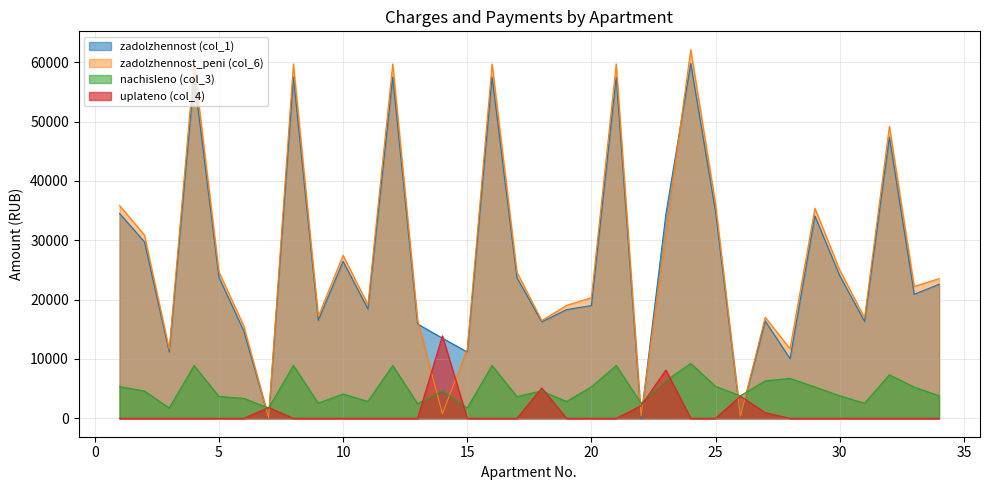

Which series changed the most between 18 and 20?

uplateno (col_4)